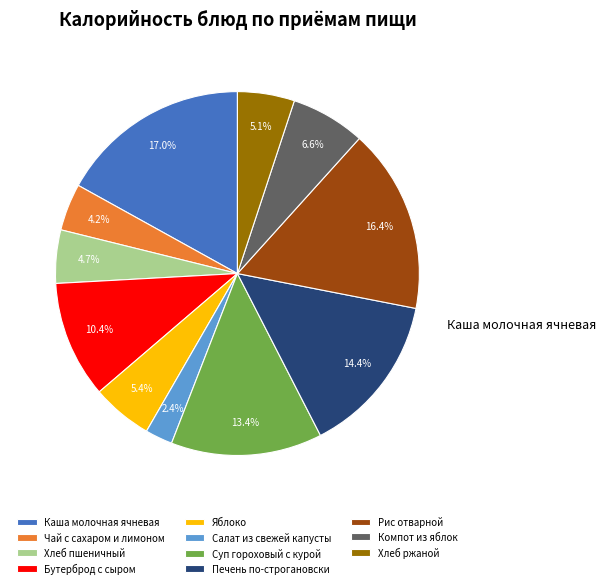

How many slices are in this pie chart?

11